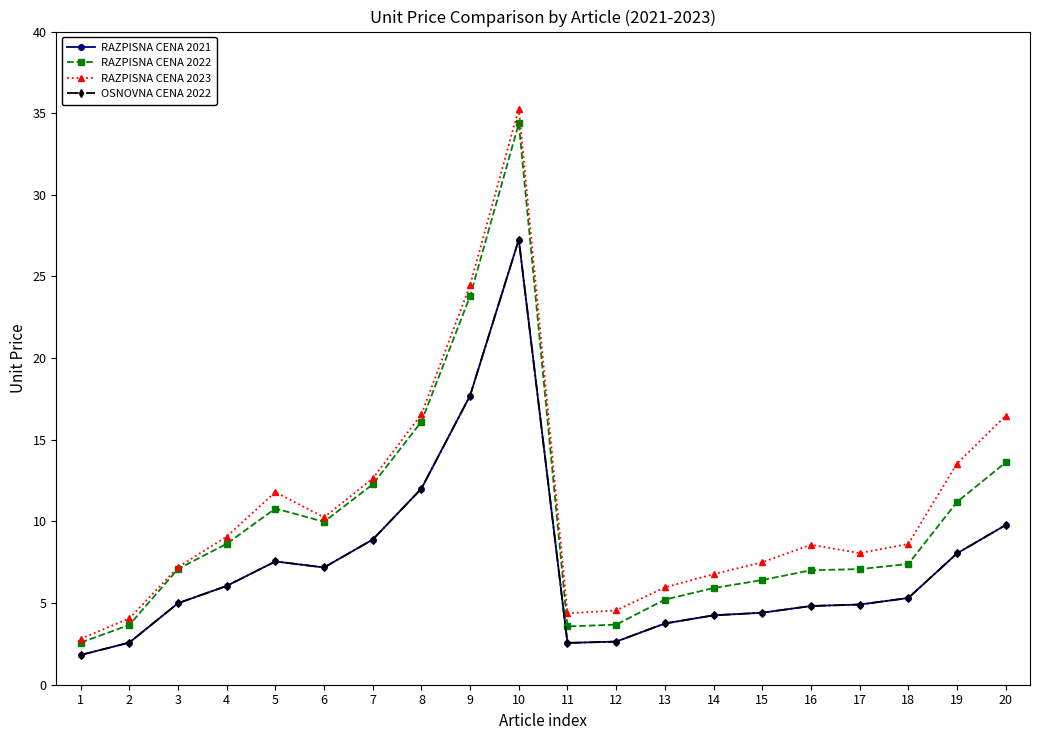

Is this an area chart (filled region under the line)?

No